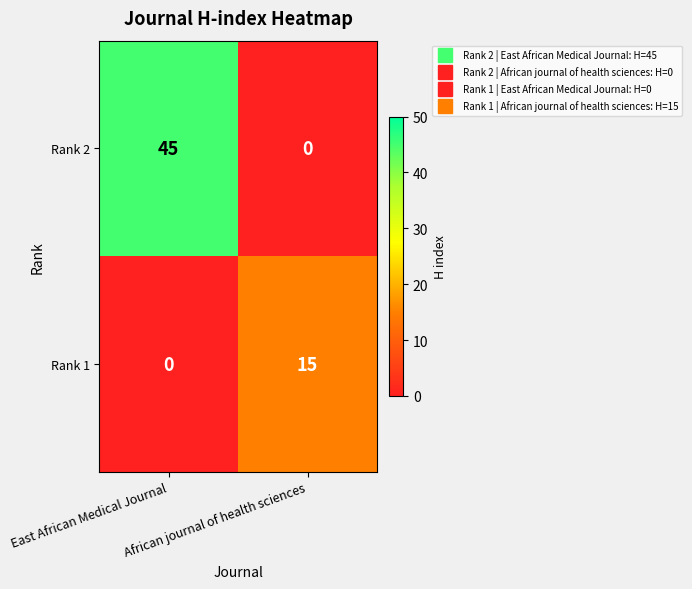

What is the difference between the highest and lowest values at East African Medical Journal?

45